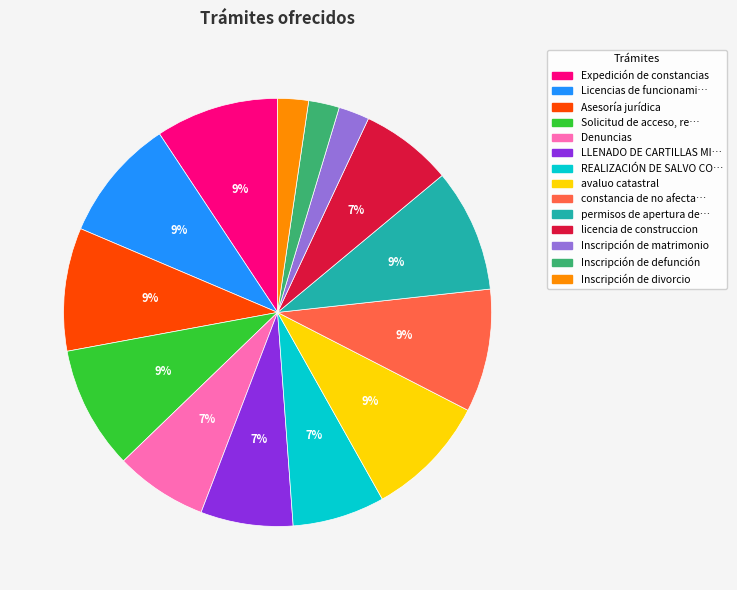

To the nearest percent, what is the average slice percentage?

7%